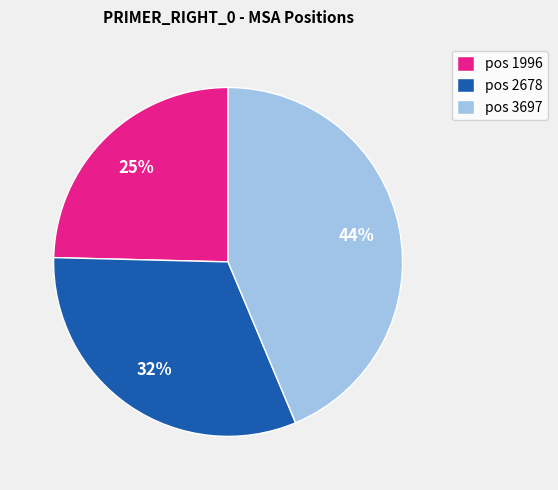

Combined, do pos 1996 and pos 2678 account for over 50%?

Yes